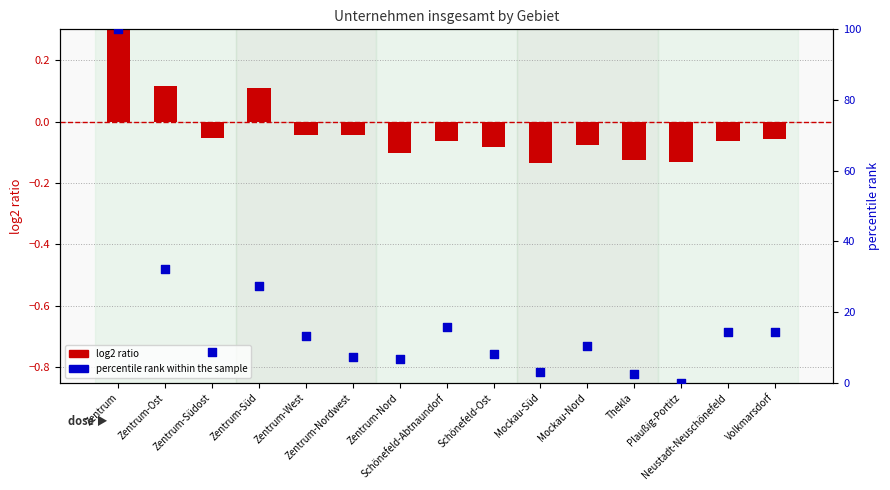

Is the value of log2 ratio at Zentrum-Nord greater than the value of percentile rank within the sample at Zentrum?

No